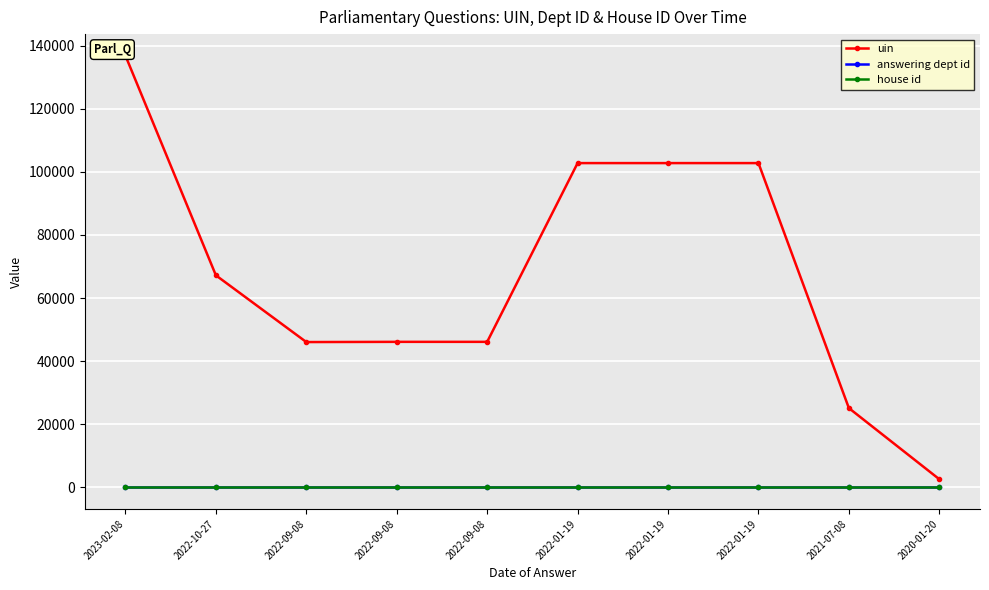

Which series has the widest spread of values?

uin